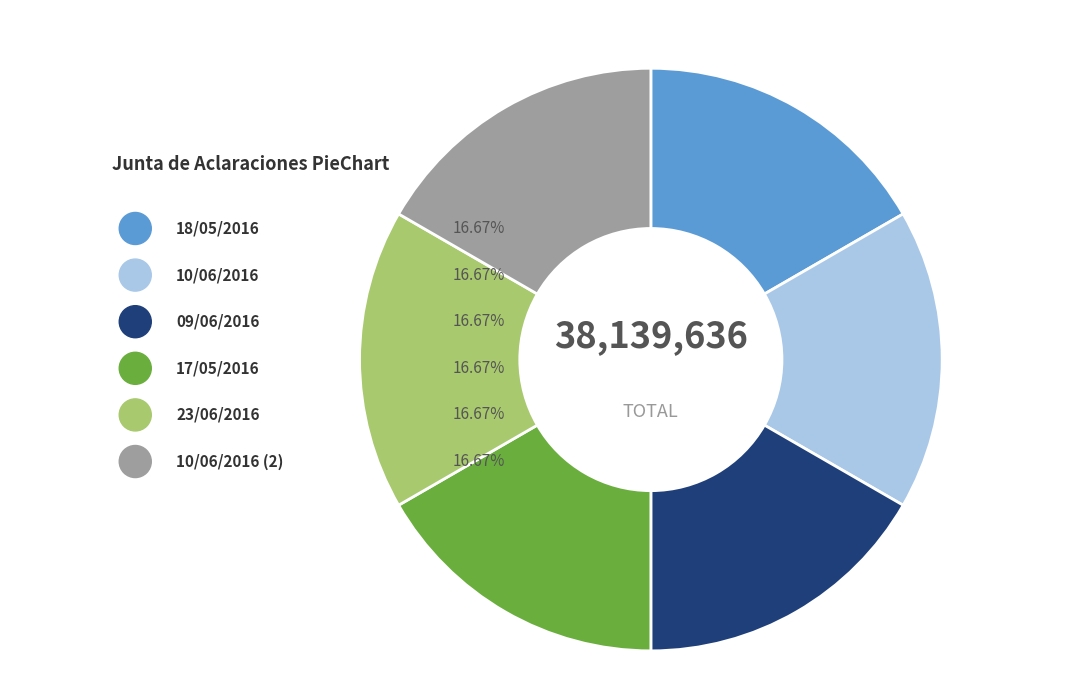

To the nearest percent, what is the average slice percentage?

17%